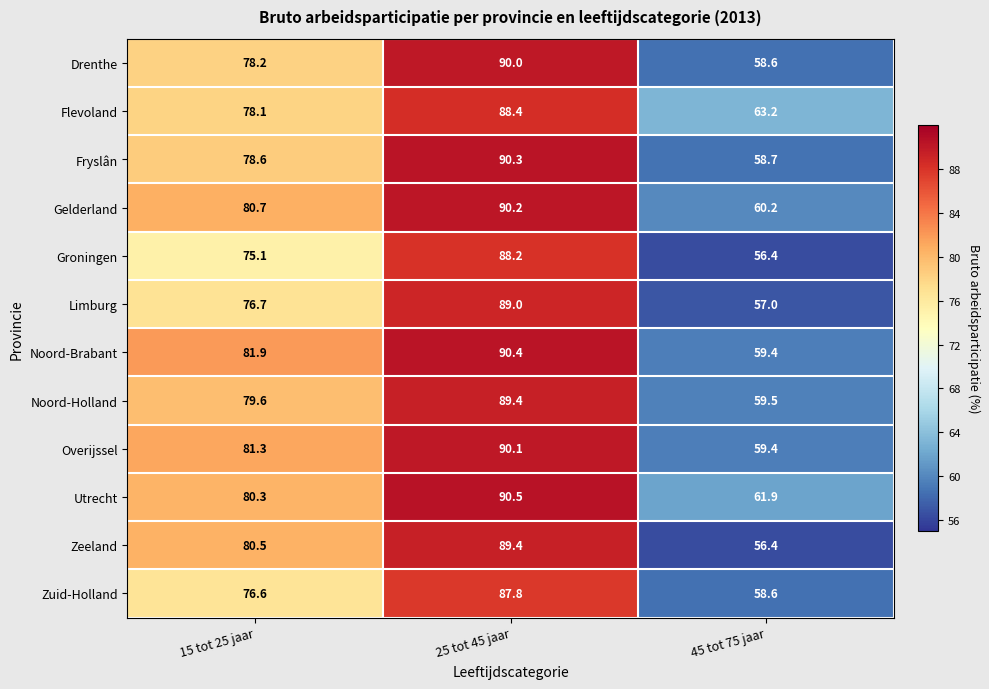

Count the number of categories in the chart.

3